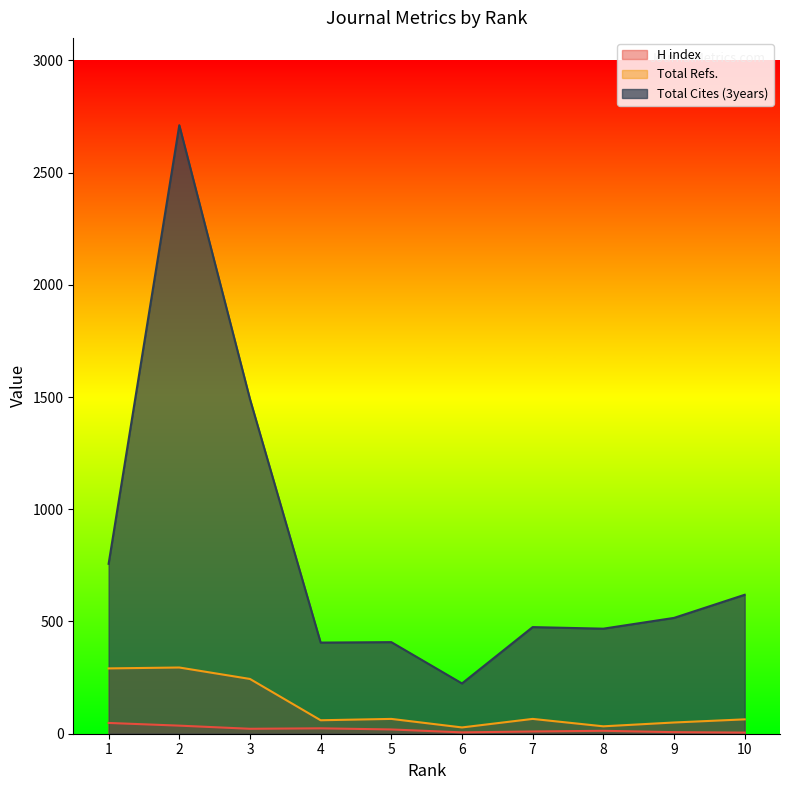

What is the spread (max minus min) of values at 6?

218